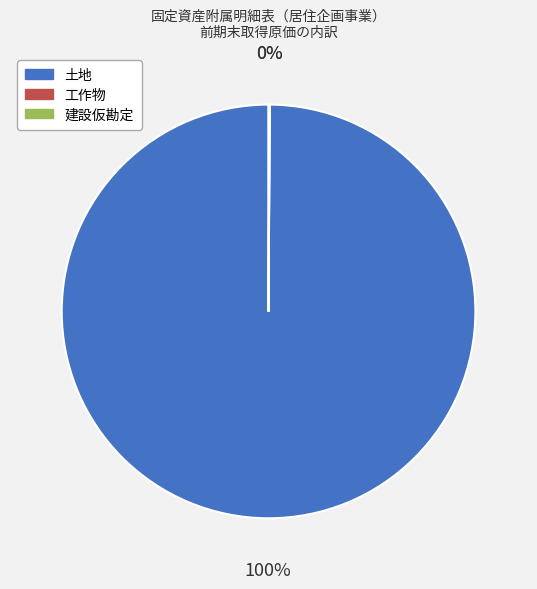

True or false: 土地 accounts for 100% of the total.

True